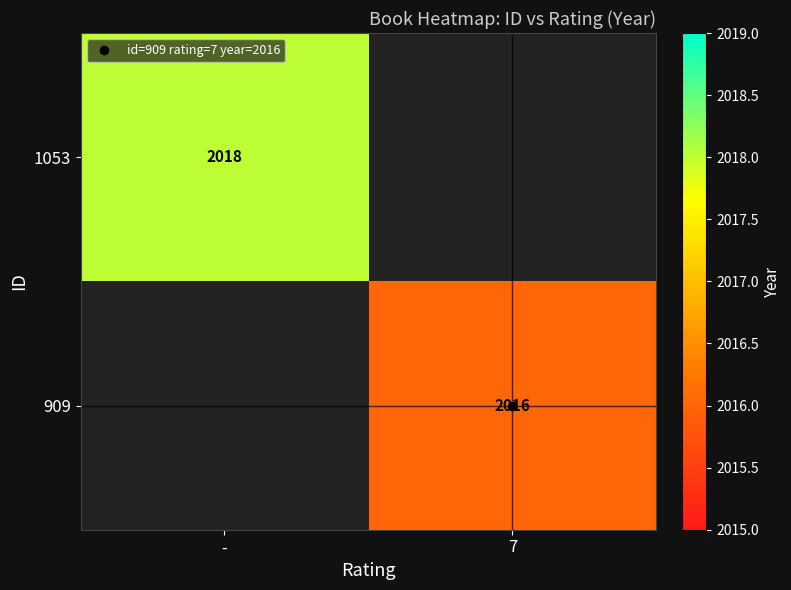

Rank the series by their maximum value, from highest to lowest.

1053, 909